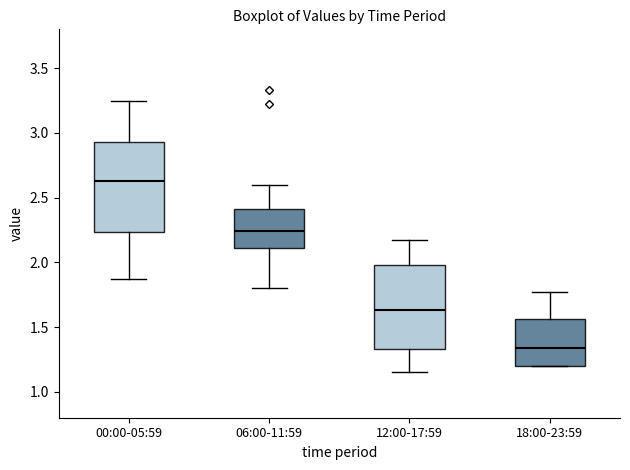

Reading left to right, read every box against the y-axis: the position of its median line, the range the box covers, and the ends of its whiskers. The values are not printed on the chart, so give them approximately, as read against the axis.

00:00-05:59: median 2.65, box 2.25 to 2.95, whiskers 1.85 to 3.25
06:00-11:59: median 2.25, box 2.10 to 2.40, whiskers 1.80 to 2.60
12:00-17:59: median 1.65, box 1.35 to 2.00, whiskers 1.15 to 2.15
18:00-23:59: median 1.35, box 1.20 to 1.55, whiskers 1.20 to 1.75